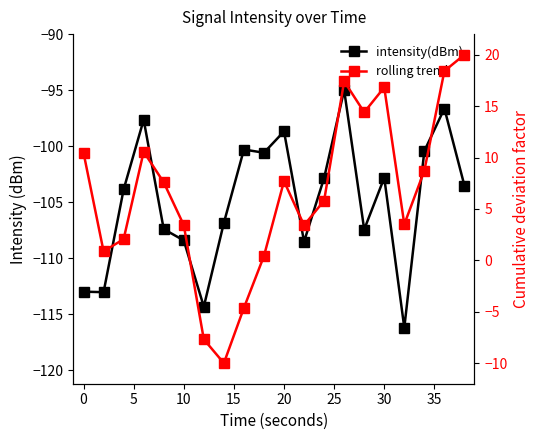

True or false: intensity(dBm) and rolling trend intersect in this chart.

False